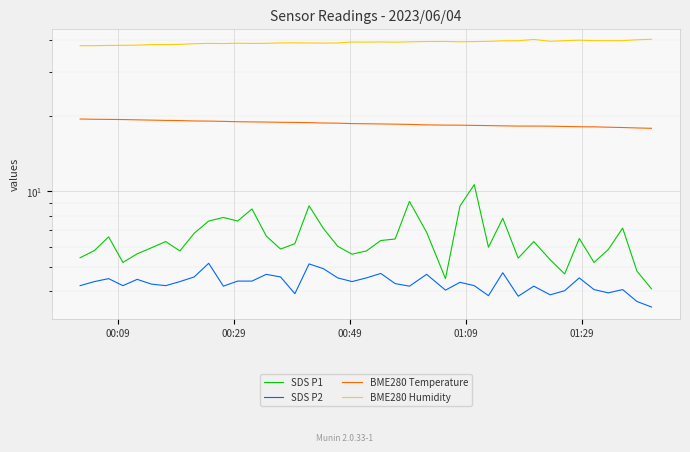

Count the number of categories in the chart.

40